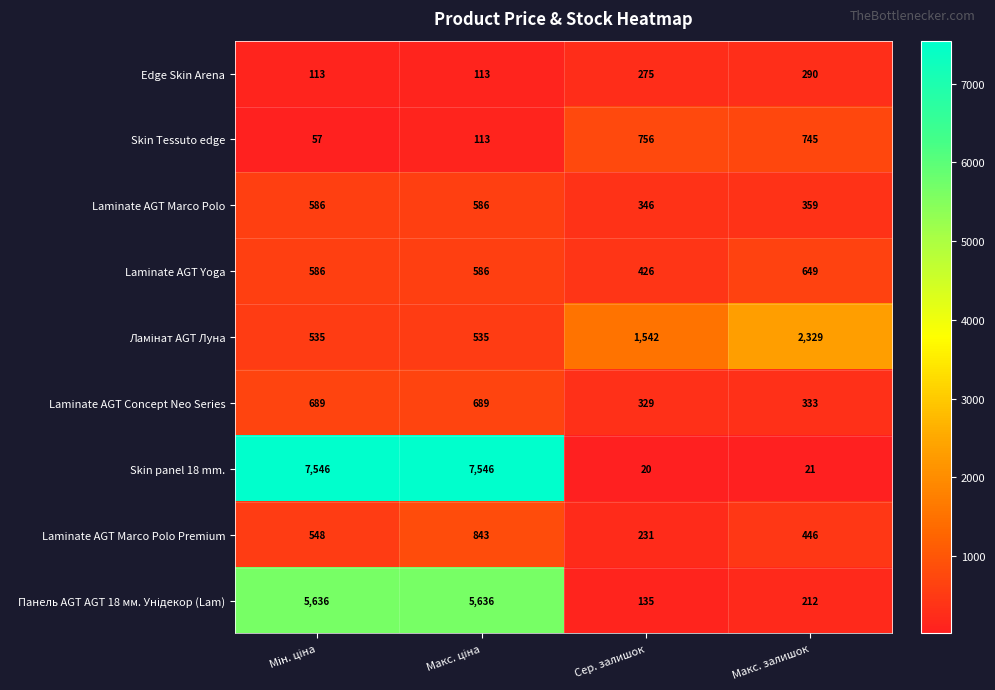

What is the difference between the maximum and minimum values in the Laminate AGT Marco Polo series?

240